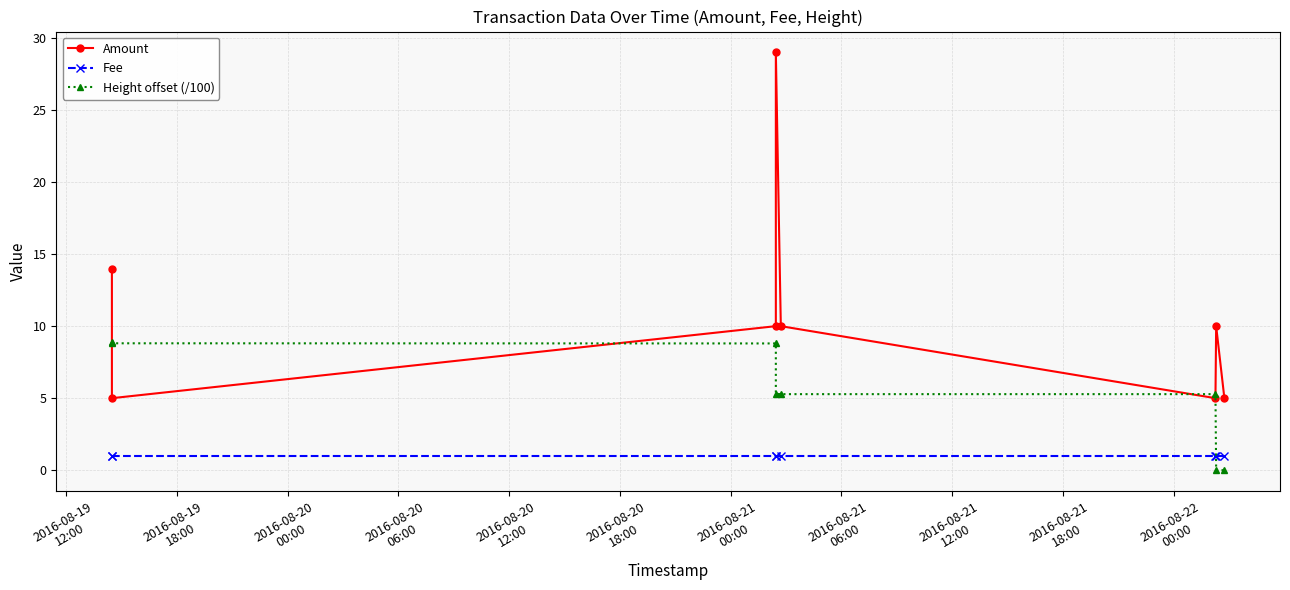

True or false: Height offset (/100) has more than 1 points higher than both neighbors.

False